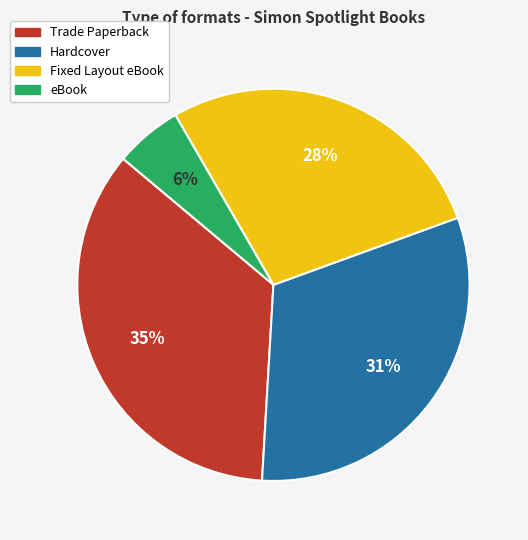

Which has a higher value, eBook or Trade Paperback?

Trade Paperback